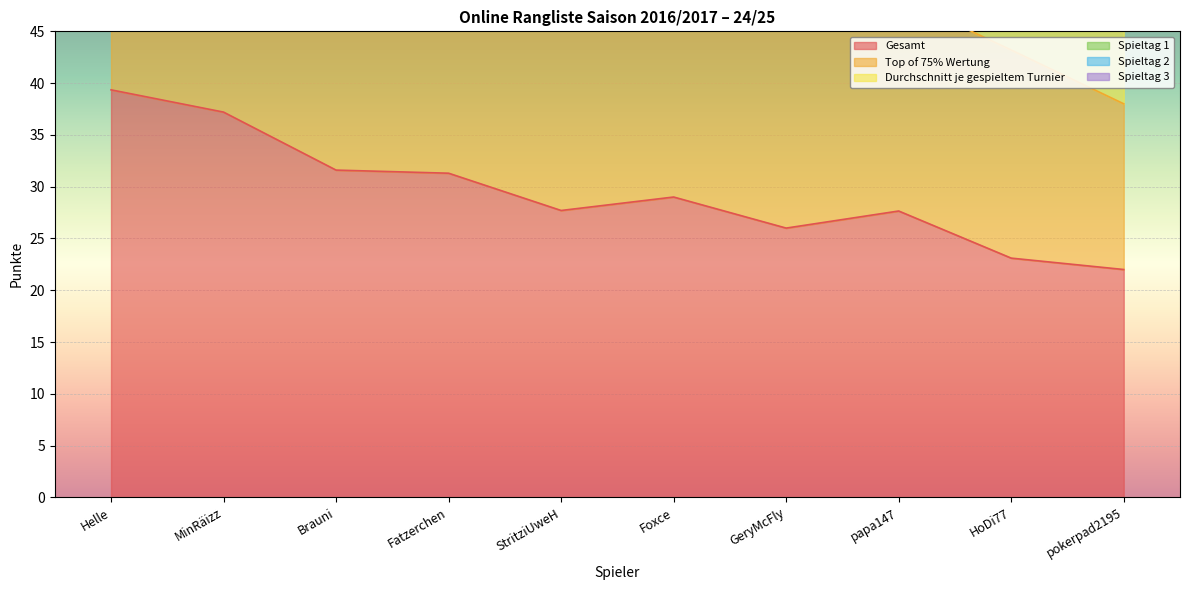

What is the difference between the Durchschnitt je gespieltem Turnier values at Helle and pokerpad2195?

57.8